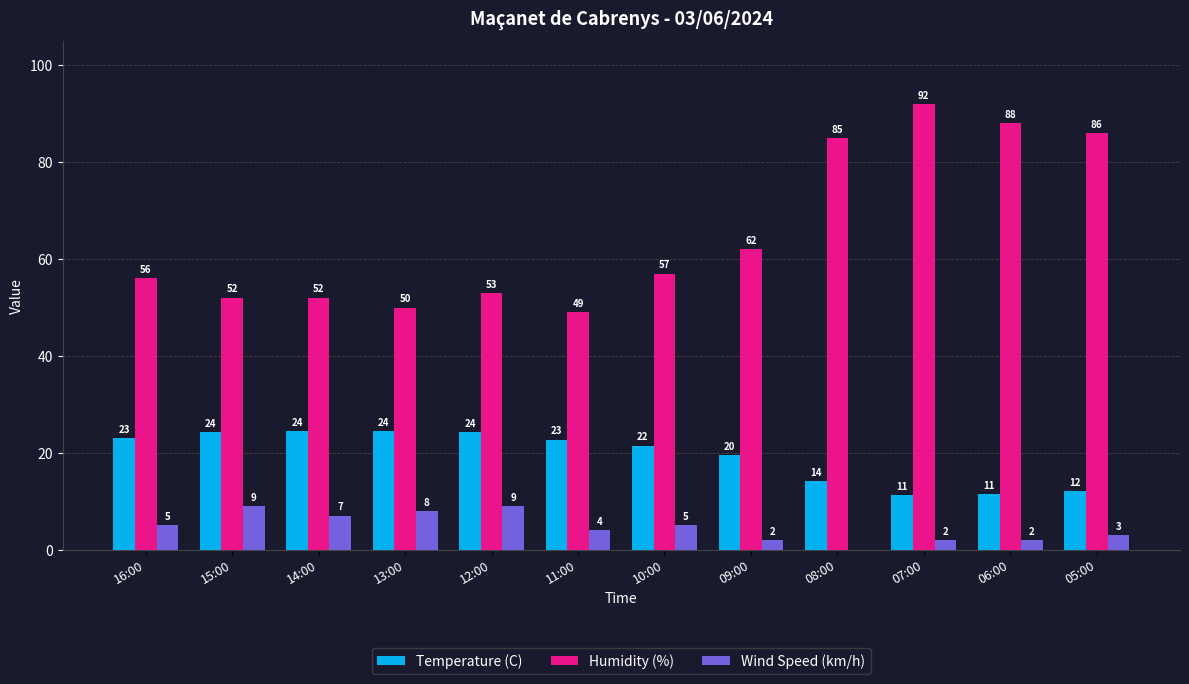

Which series changed the most between 15:00 and 14:00?

Wind Speed (km/h)